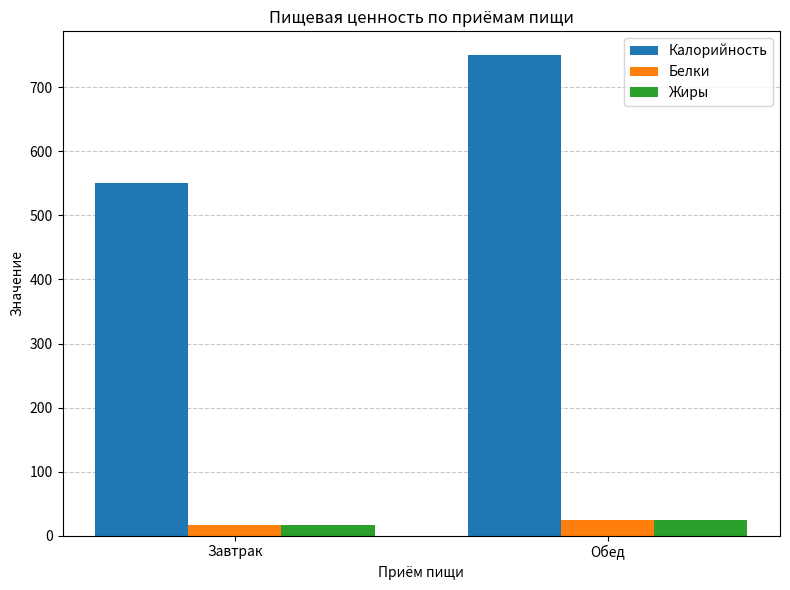

What is the total value across all series at Завтрак?

582